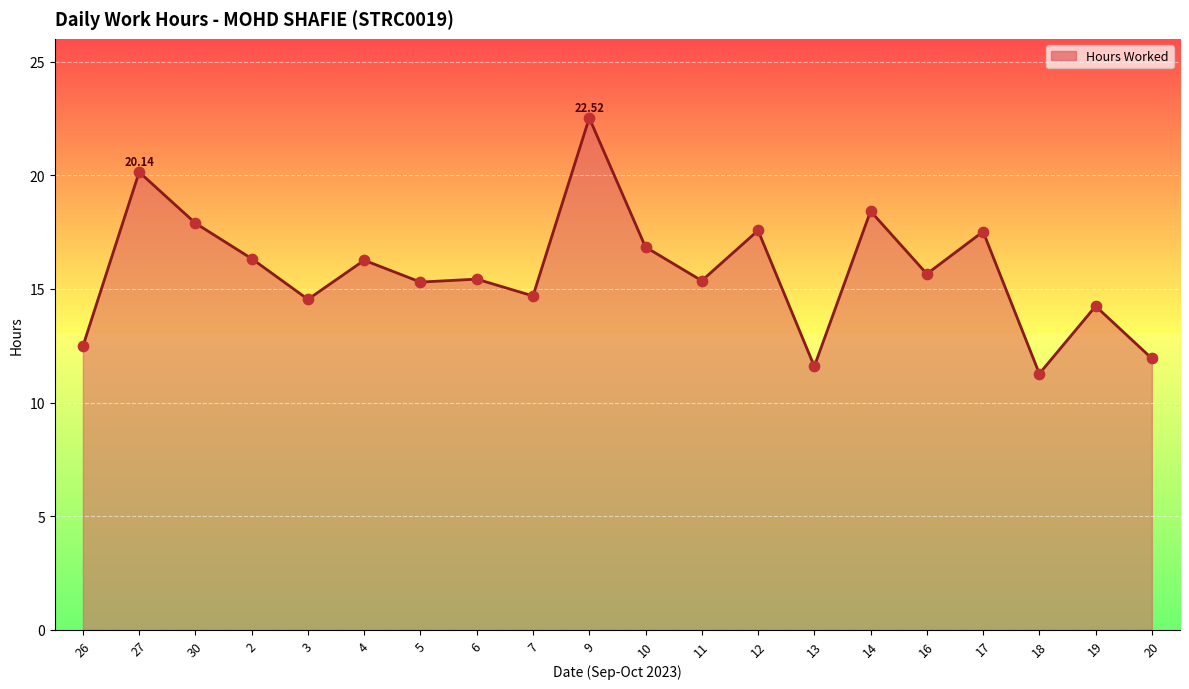

Between 17 and 11, which is larger?

17